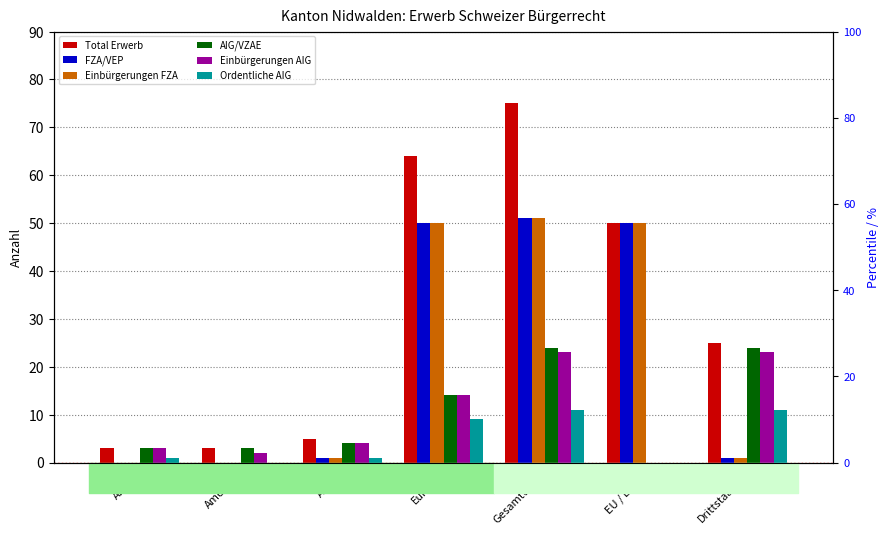

Between Gesamttotal and EU / EFTA, which series saw the biggest shift?

Total Erwerb